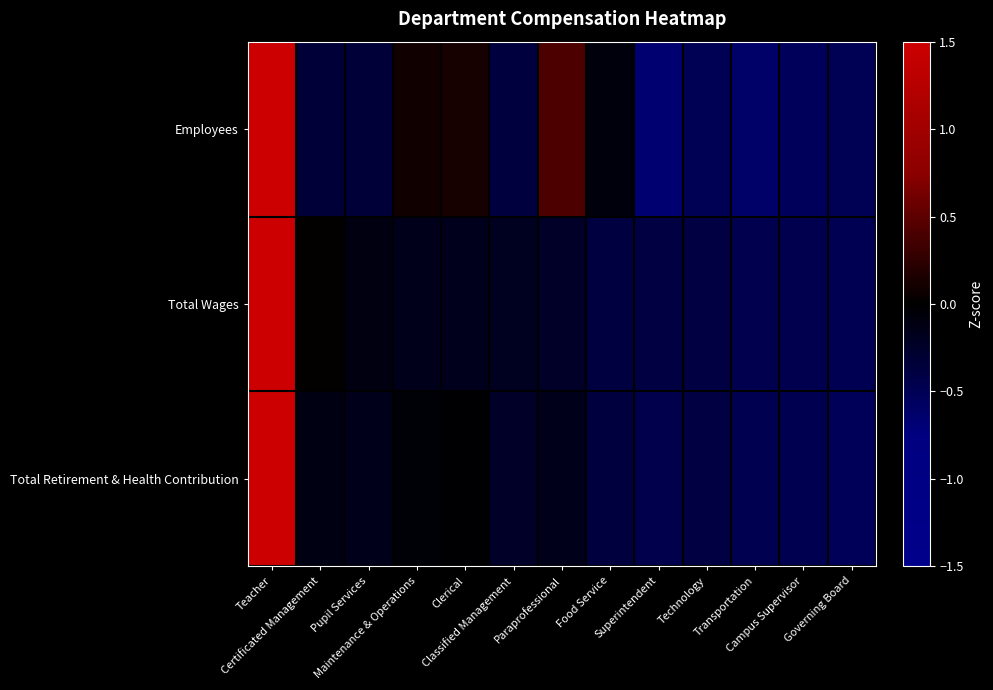

Reading left to right, extract all data points from this chart.

Employees: Teacher=3.3	Certificated Management=-0.3	Pupil Services=-0.3	Maintenance & Operations=0.1	Clerical=0.1	Classified Management=-0.4	Paraprofessional=0.4	Food Service=-0.1	Superintendent=-0.7	Technology=-0.5	Transportation=-0.6	Campus Supervisor=-0.5	Governing Board=-0.5
Total Wages: Teacher=3.4	Certificated Management=0.0	Pupil Services=-0.1	Maintenance & Operations=-0.2	Clerical=-0.2	Classified Management=-0.2	Paraprofessional=-0.2	Food Service=-0.4	Superintendent=-0.4	Technology=-0.4	Transportation=-0.5	Campus Supervisor=-0.5	Governing Board=-0.5
Total Retirement & Health Contribution: Teacher=3.4	Certificated Management=-0.1	Pupil Services=-0.2	Maintenance & Operations=-0.0	Clerical=-0.0	Classified Management=-0.2	Paraprofessional=-0.2	Food Service=-0.4	Superintendent=-0.5	Technology=-0.4	Transportation=-0.5	Campus Supervisor=-0.5	Governing Board=-0.5